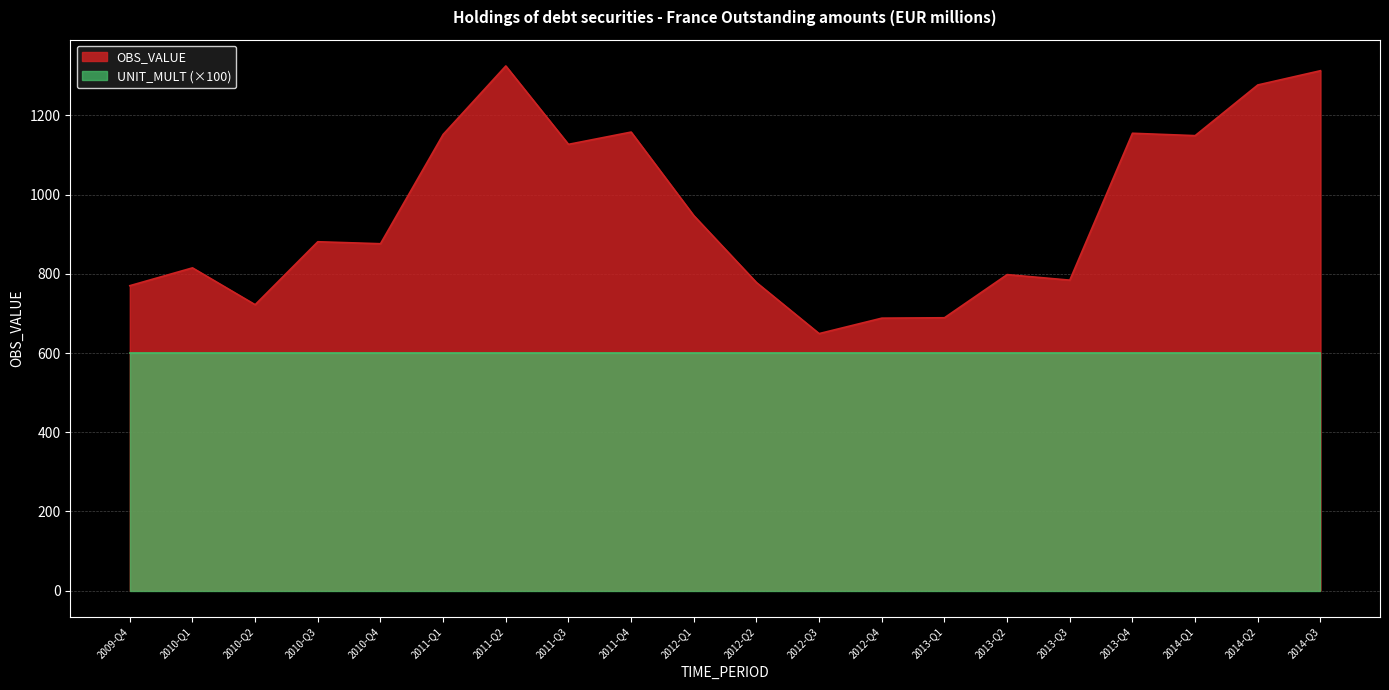

At which label does the data first exceed 881?

2011-Q1